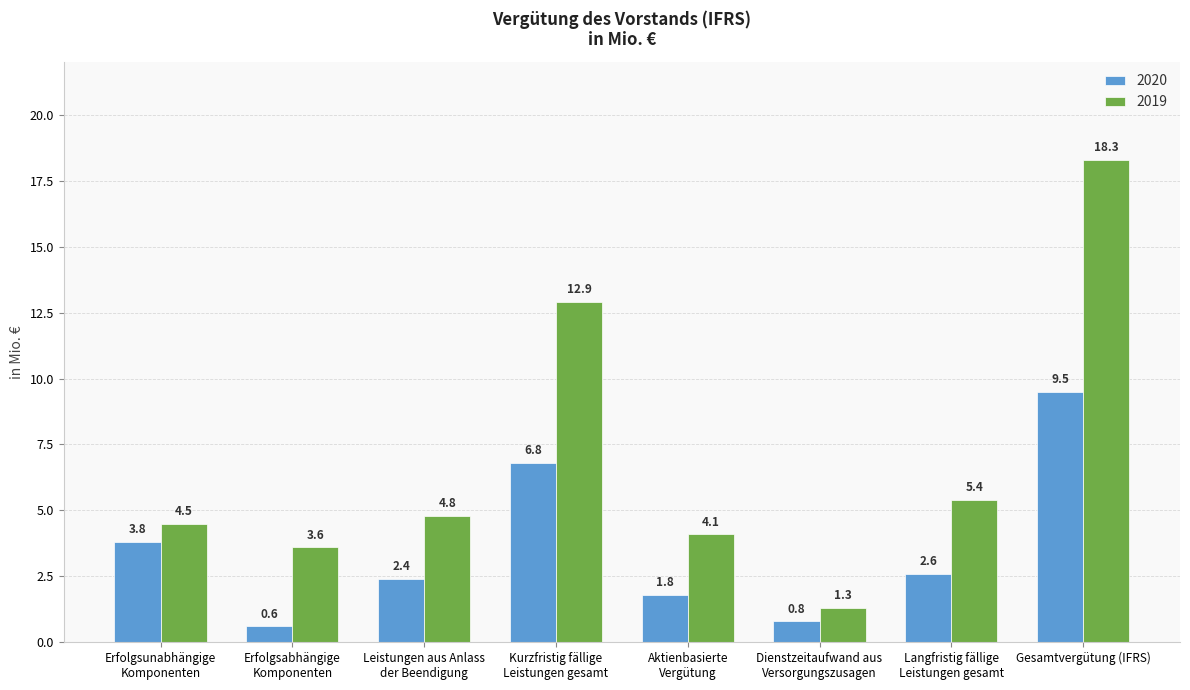

At Kurzfristig fällige
Leistungen gesamt, list the series in order from largest to smallest.

2019, 2020